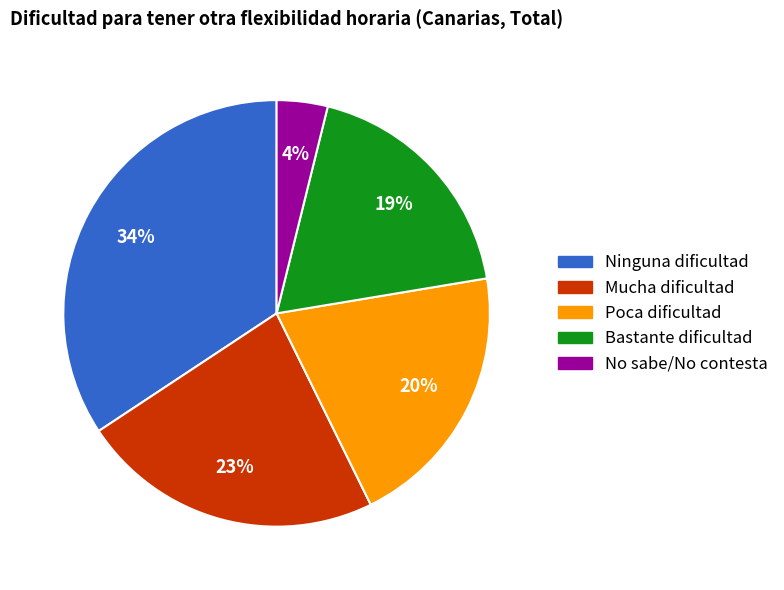

Does Poca dificultad represent more than half of the total?

No